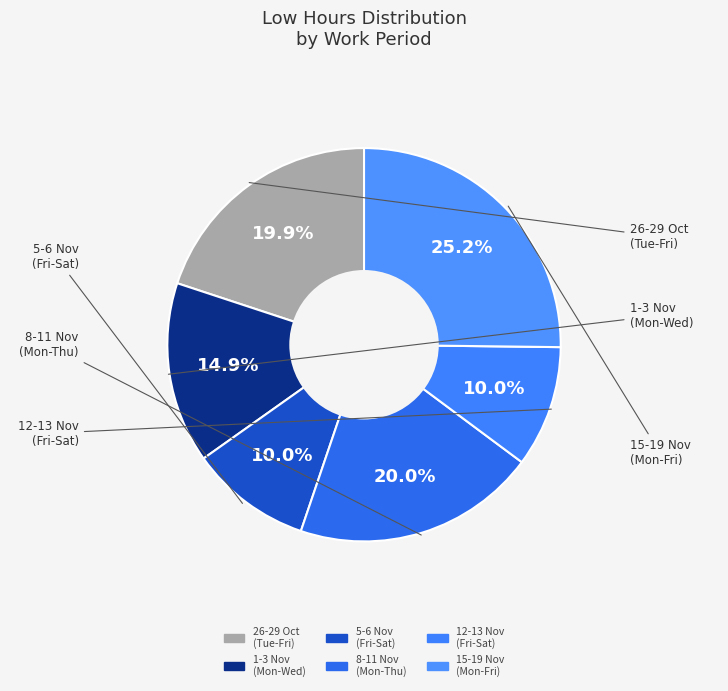

How many slices are in this pie chart?

6